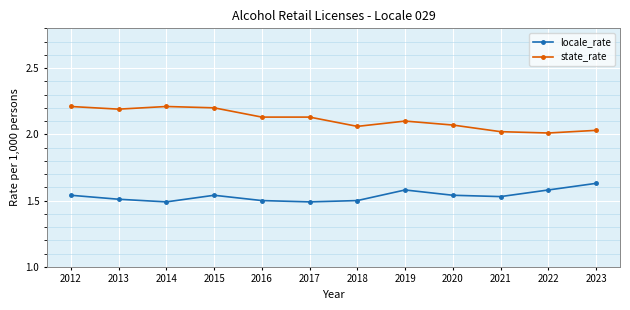

True or false: state_rate has more than 0 interior local peaks.

True